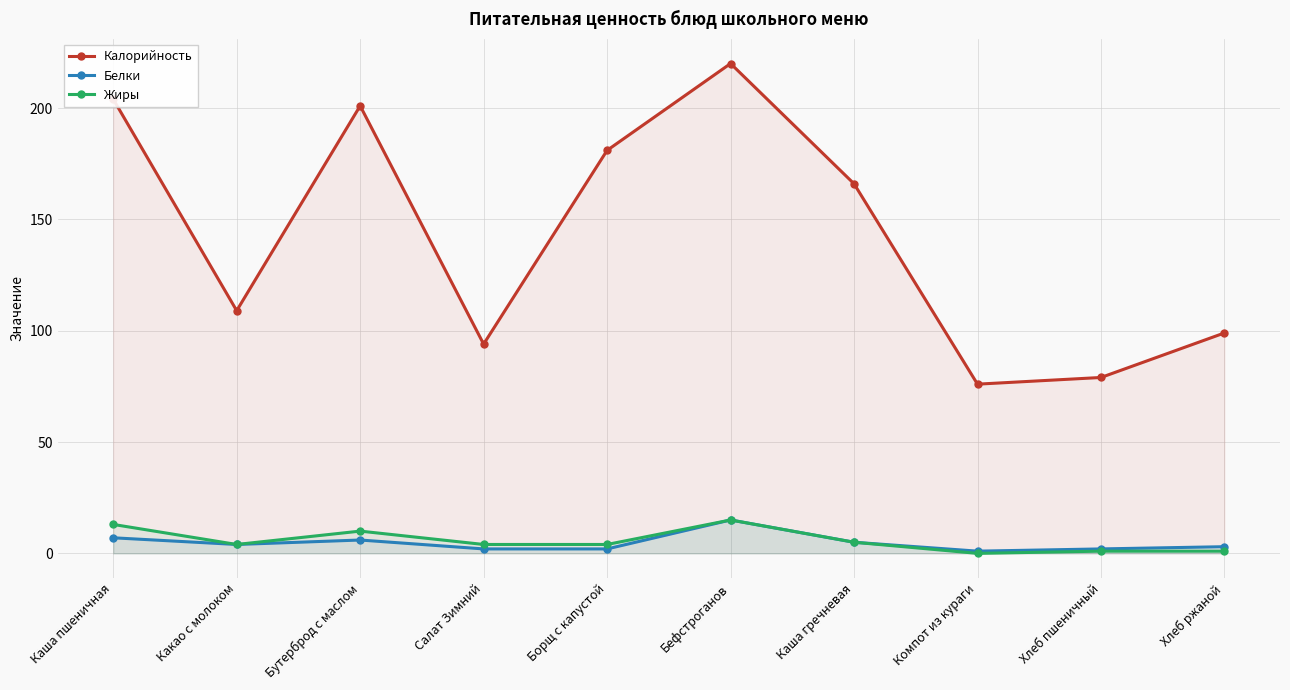

True or false: Жиры has a value of 4 at Какао с молоком.

True